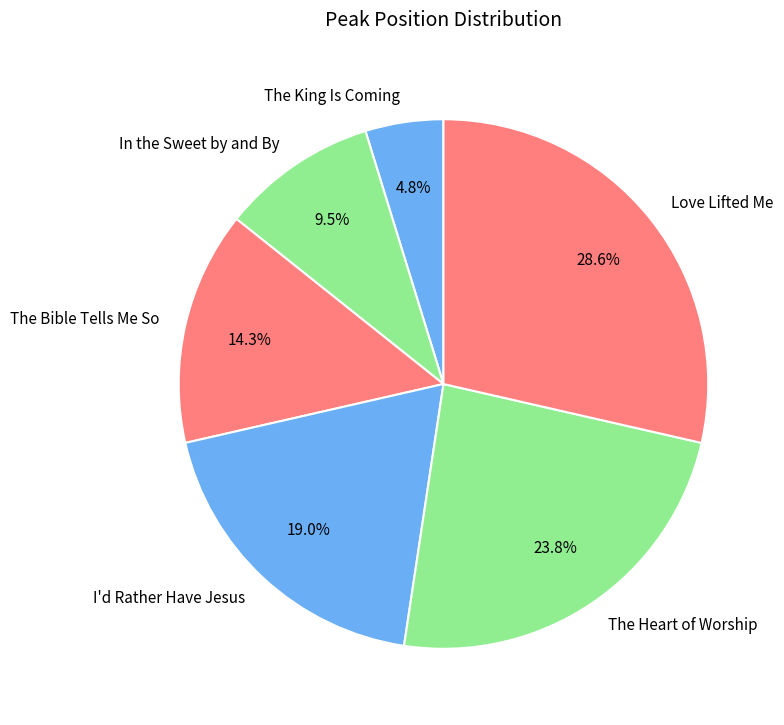

Count the number of slices in the pie.

6